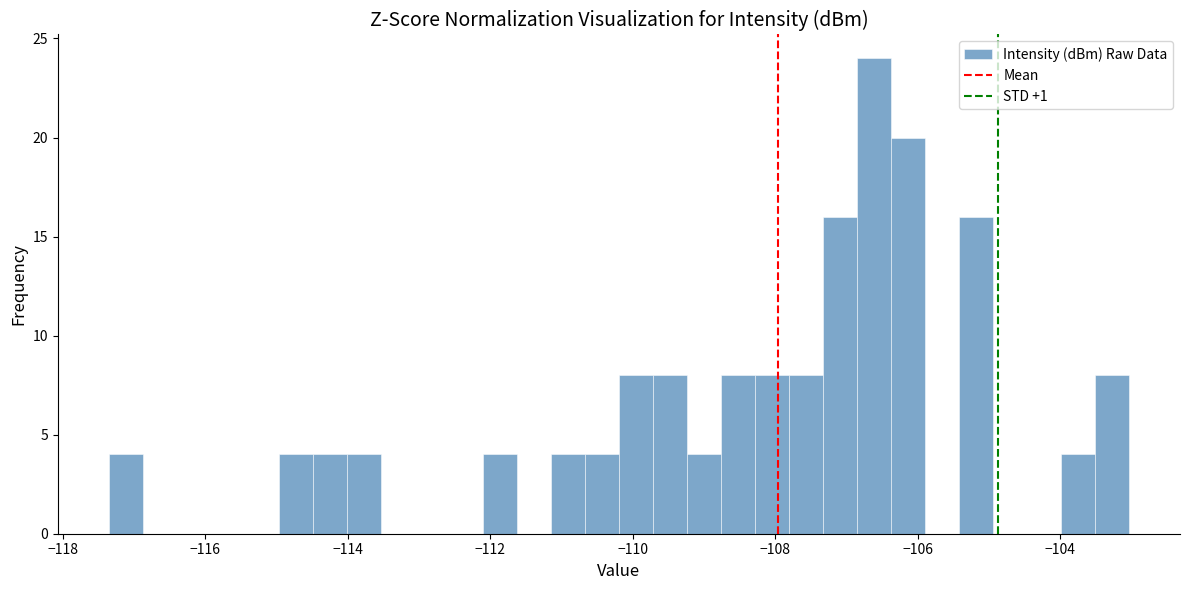

Around what value on the x-axis is the tallest bar? Give the approximate position of its centre, as read against the axis.

-106.6